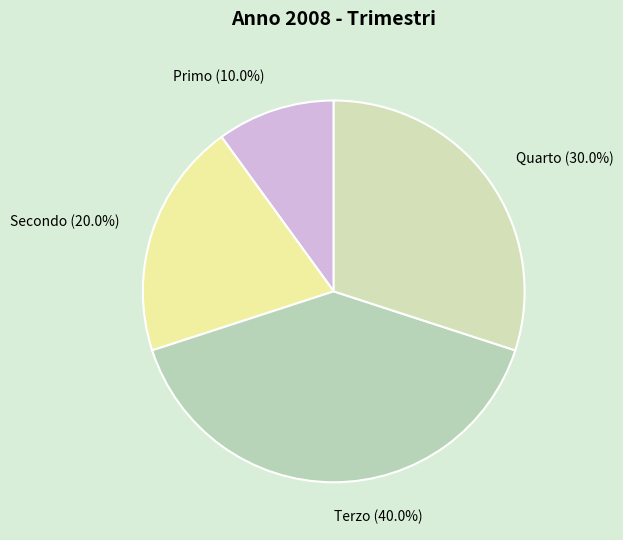

To the nearest percent, what is the combined percentage of Secondo and Terzo?

60%